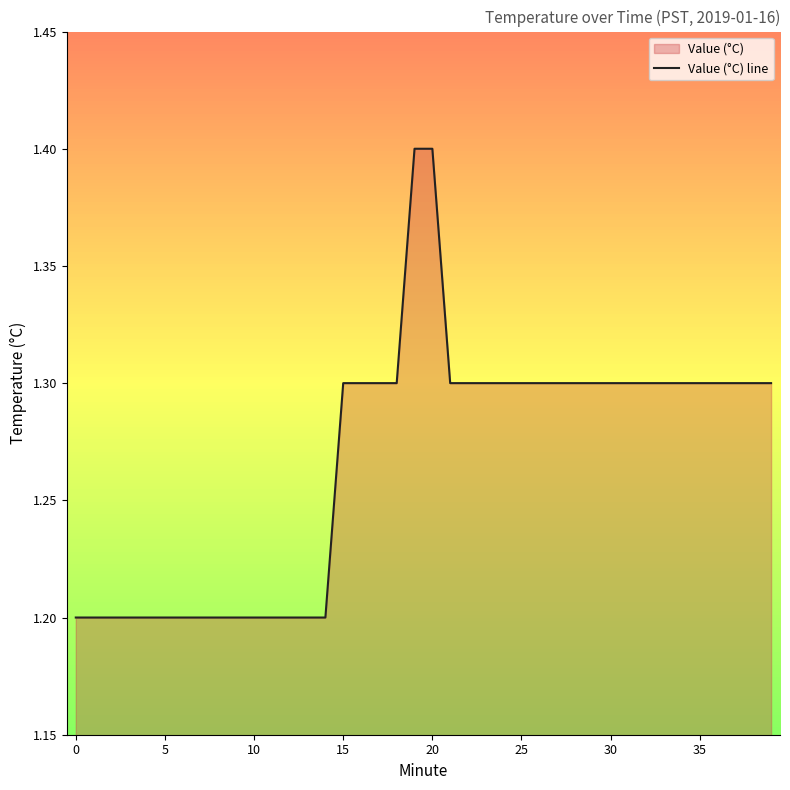

The chart shows a value of 1.3 at 25. True or false?

True